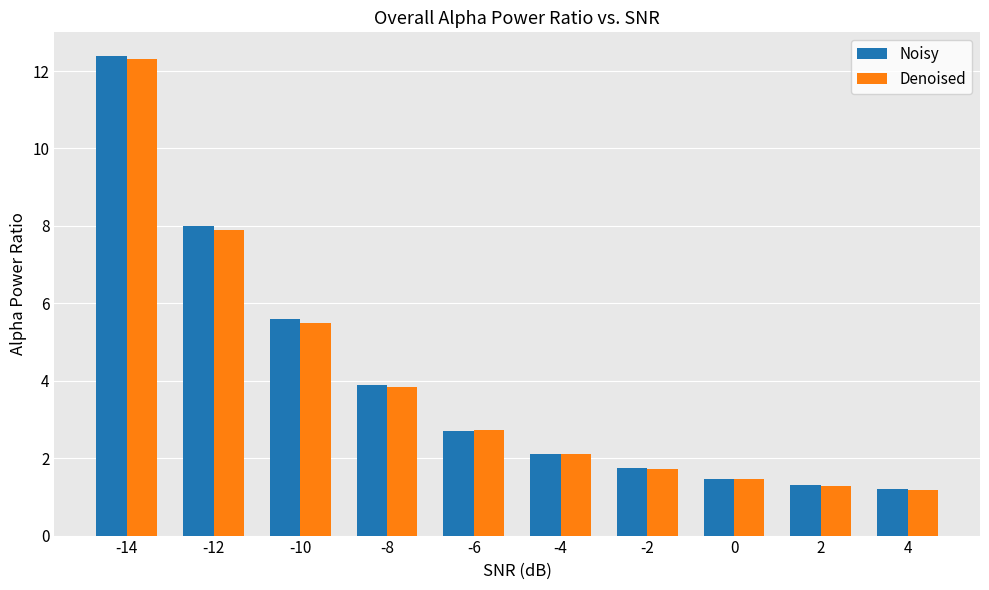

At which category is the sum across all series the highest?

-14